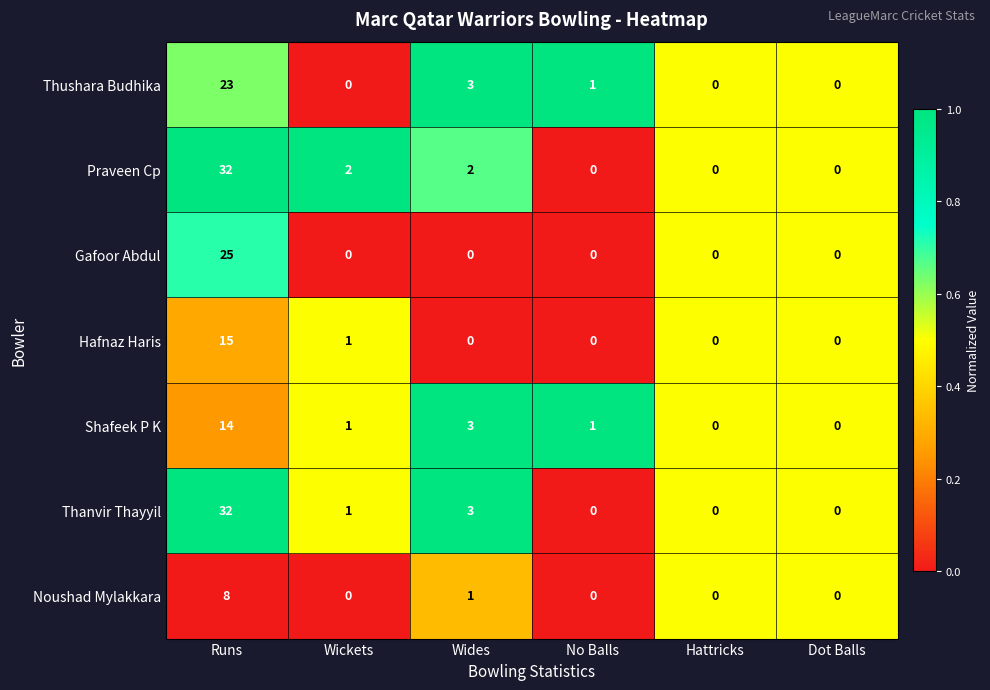

At which category is the sum across all series the highest?

Runs